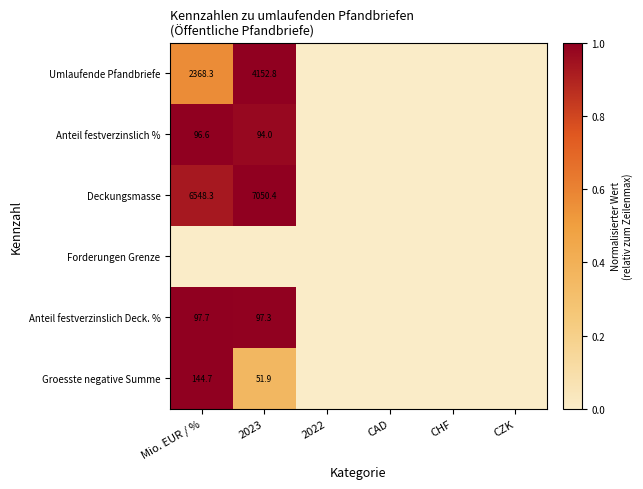

Count the Umlaufende Pfandbriefe values in the range 0 to 1.

6